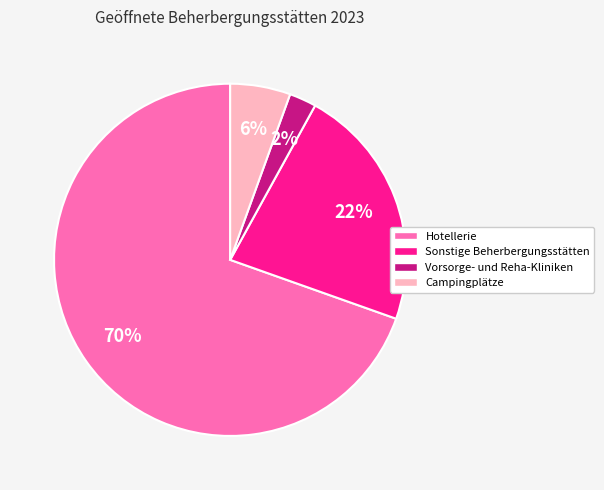

The Hotellerie slice represents 77% of the pie. True or false?

False